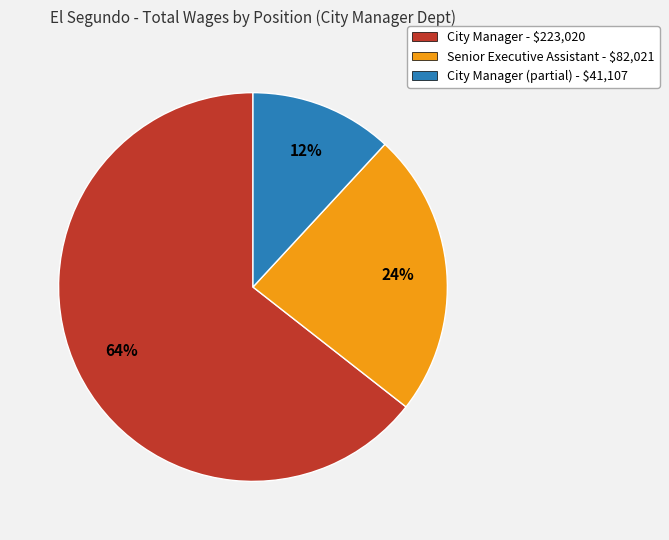

How many segments does this pie chart have?

3